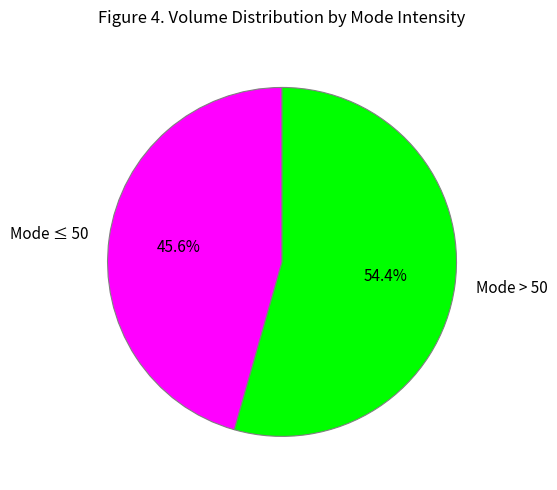

What is the largest slice in the pie chart?

Mode > 50